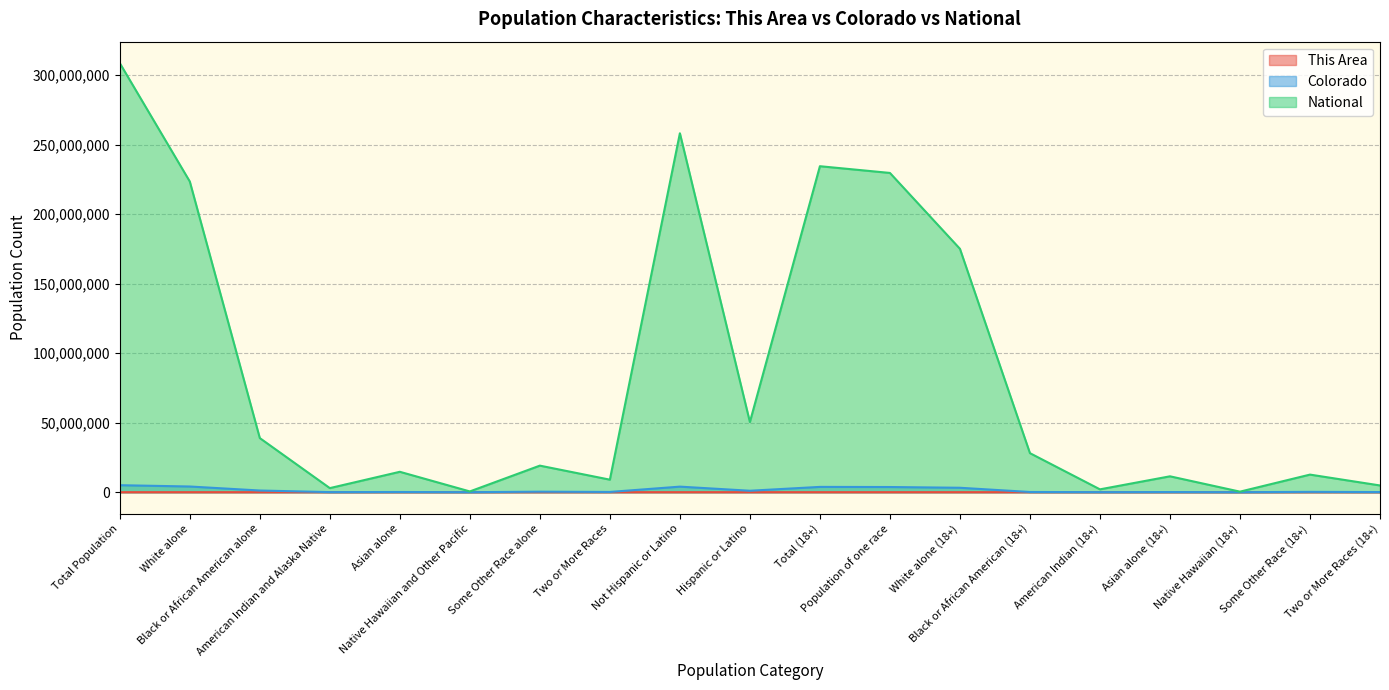

What is the spread (max minus min) of values at Hispanic or Latino?

50477583